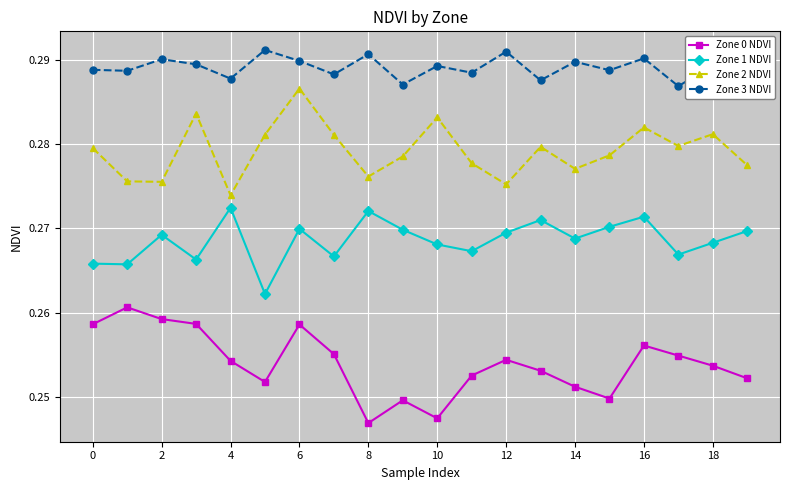

At how many categories does at least one series exceed 0?

20